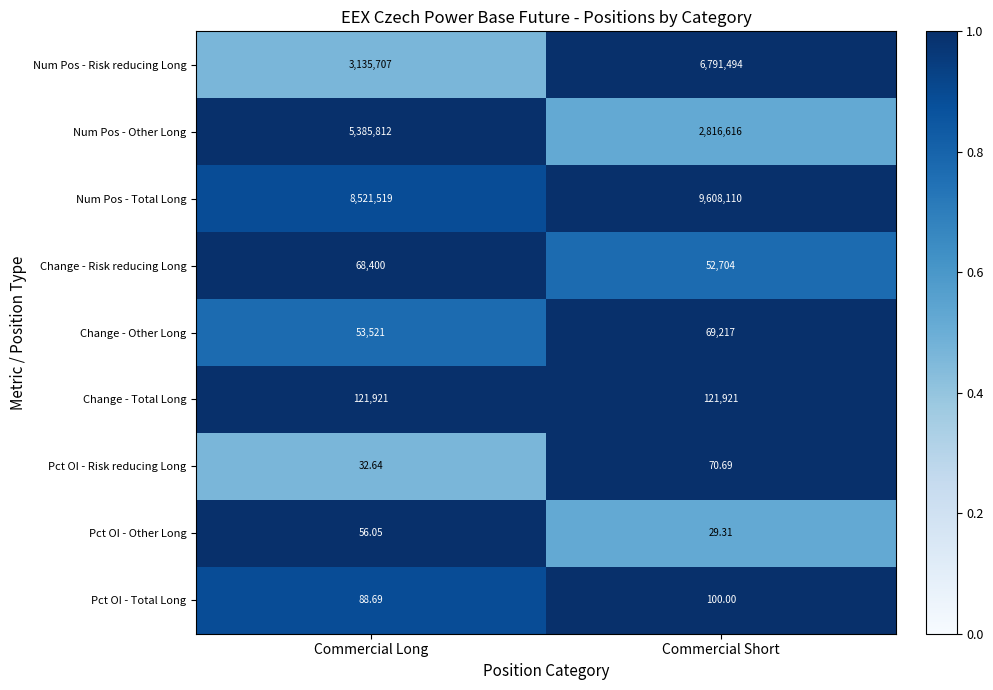

Count the number of categories in the chart.

2